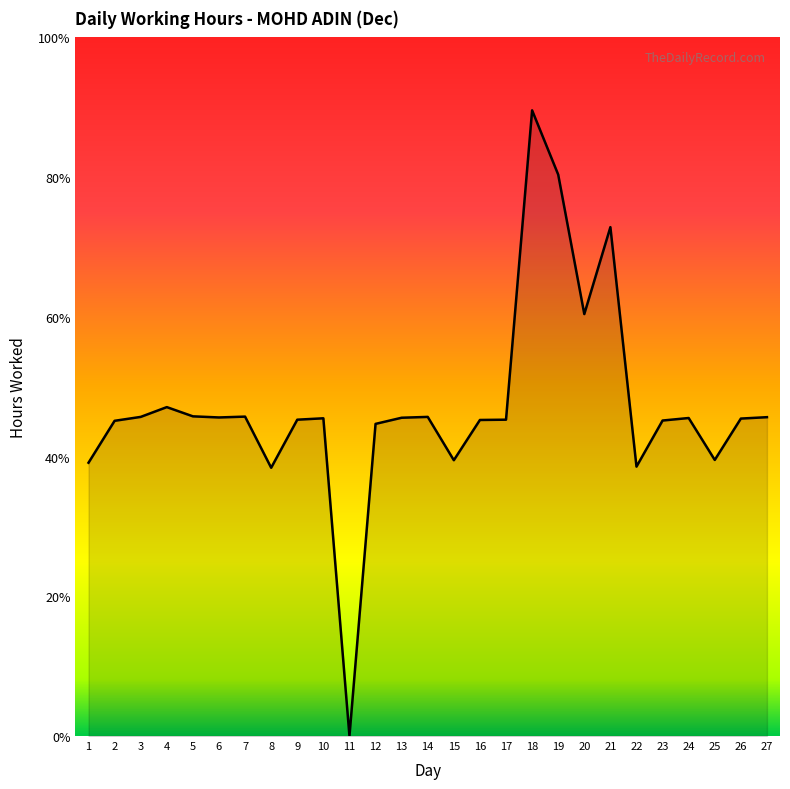

True or false: the data has more than 1 interior local peaks.

True